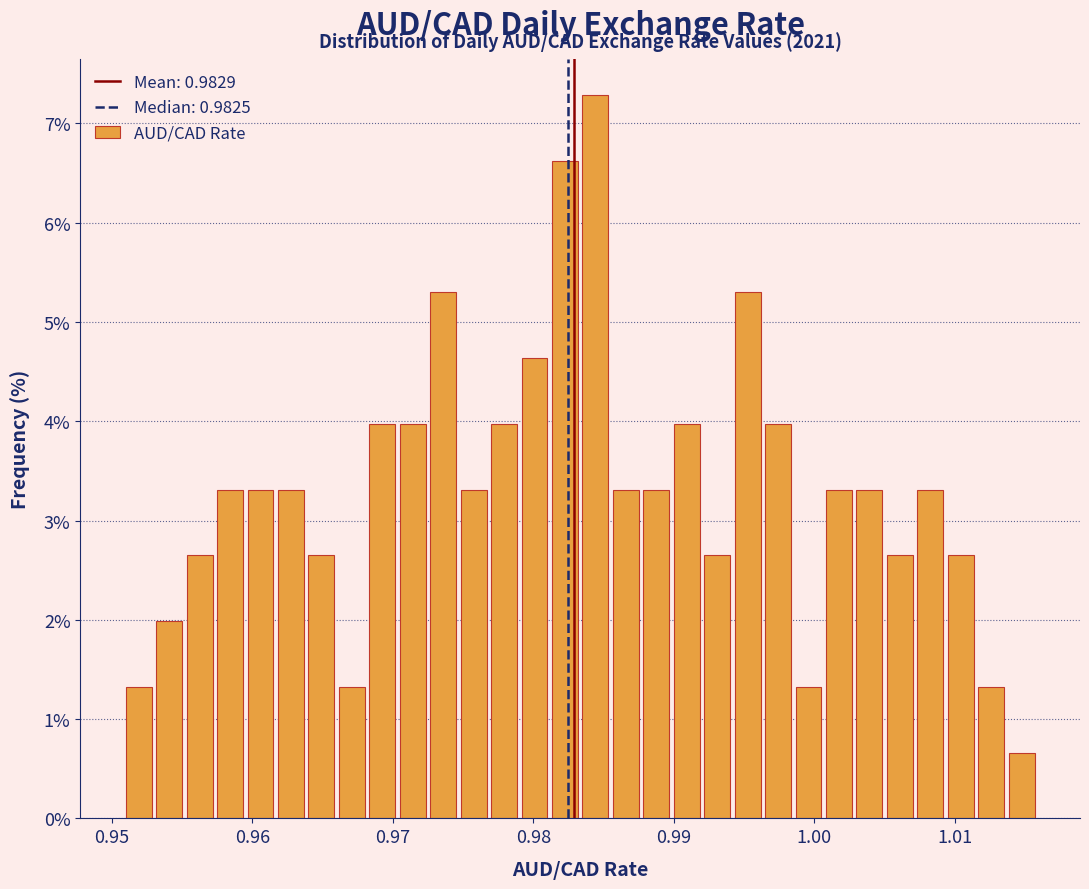

Around what value on the x-axis is the tallest bar? Give the approximate position of its centre, as read against the axis.

0.984